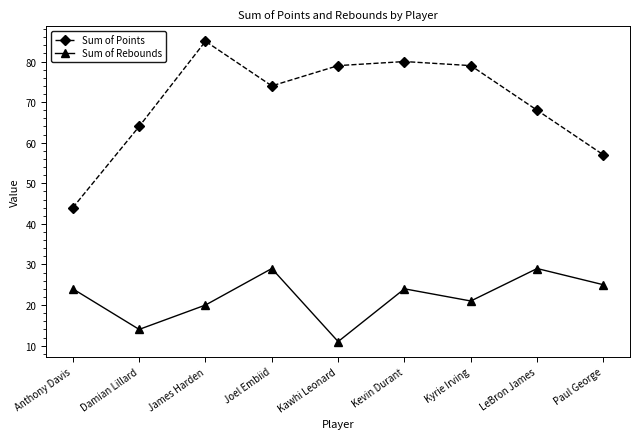

What is the average value of the Sum of Points series?

70